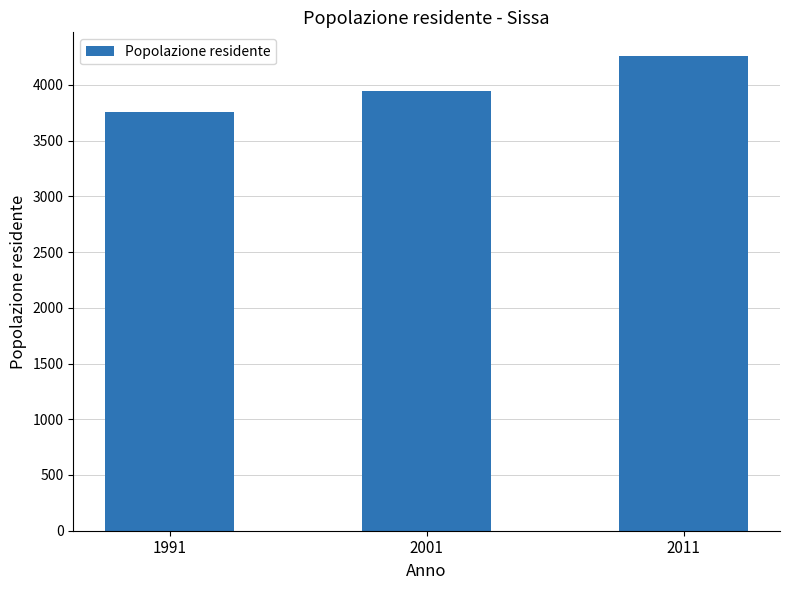

Read the value at 1991, to the nearest 50.

3750